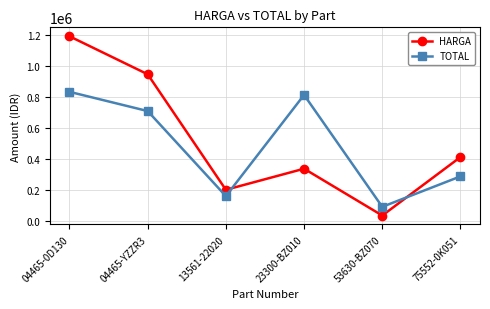

What is the sum of the HARGA values at 13561-22020 and 04465-YZZR3?

1153000